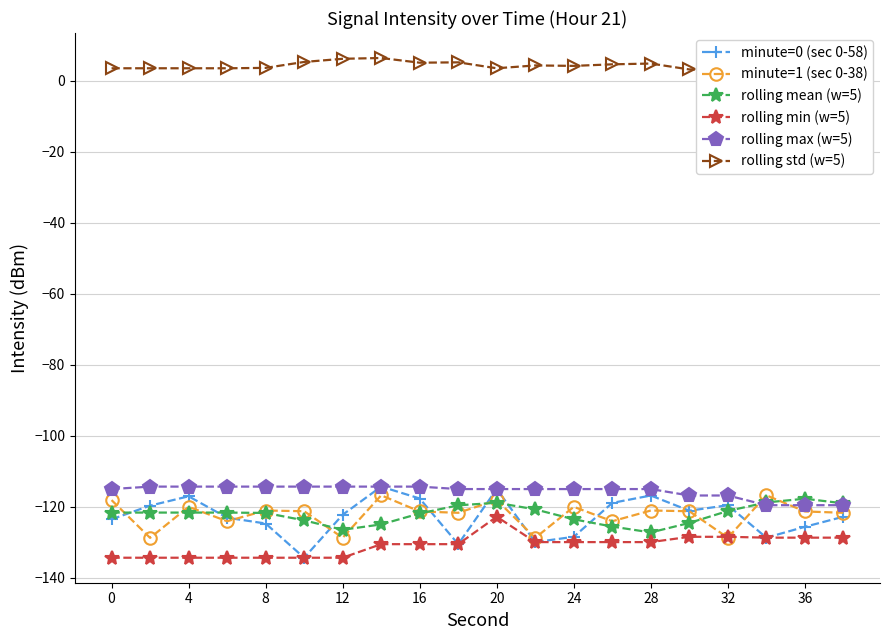

What is the minimum value for rolling max (w=5)?

-119.5